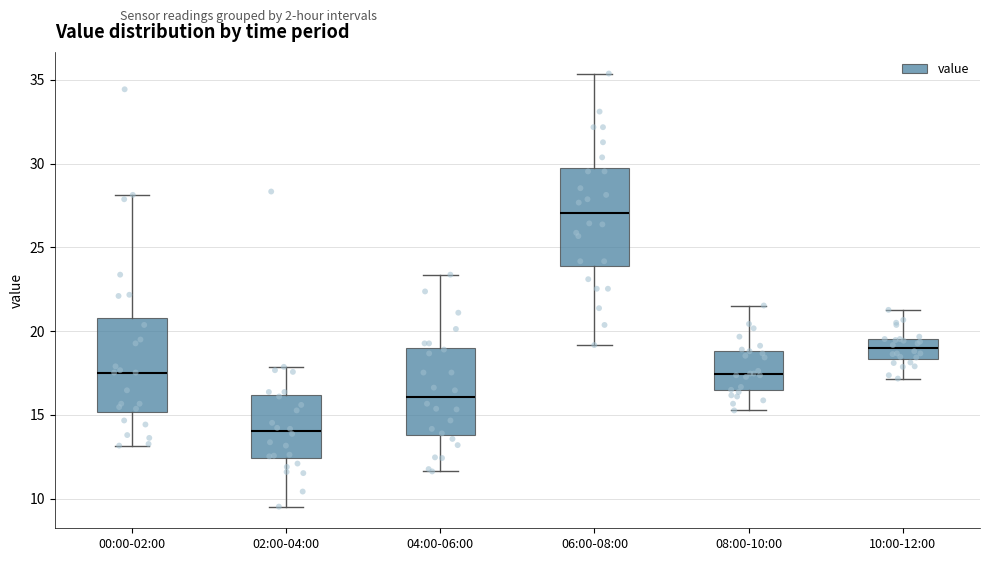

Which box's median line is the highest?

06:00-08:00